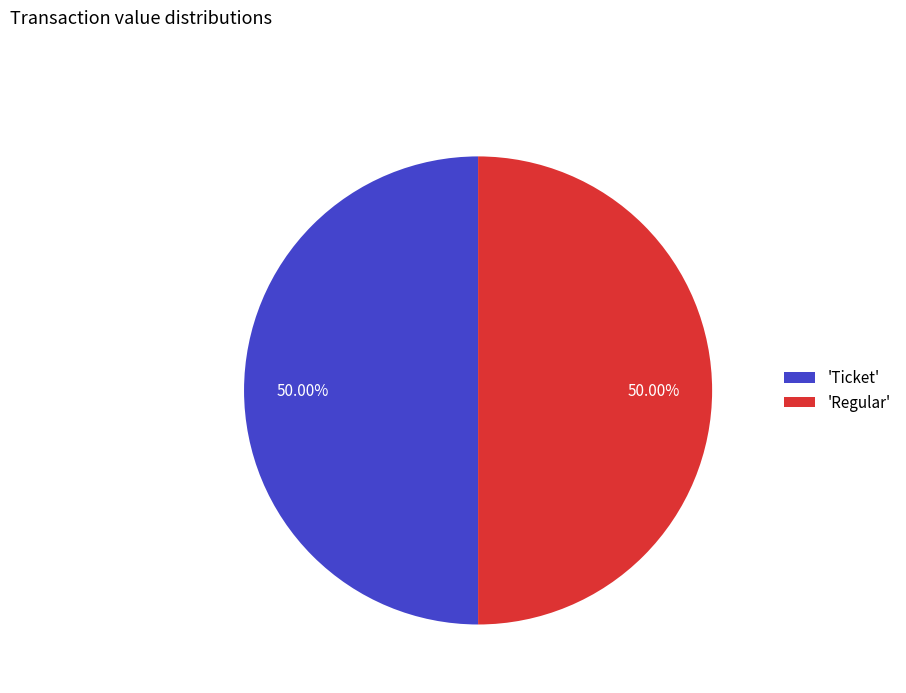

What is the ratio of the value at 'Ticket' to the value at 'Regular'?

1.0